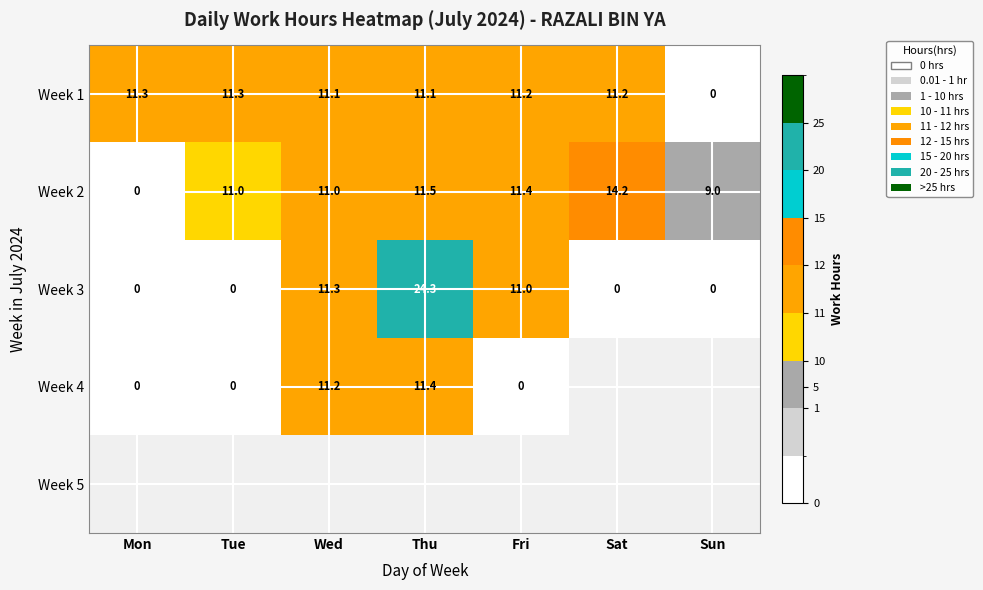

The Week 2 series shows 11.0 at Wed. True or false?

True